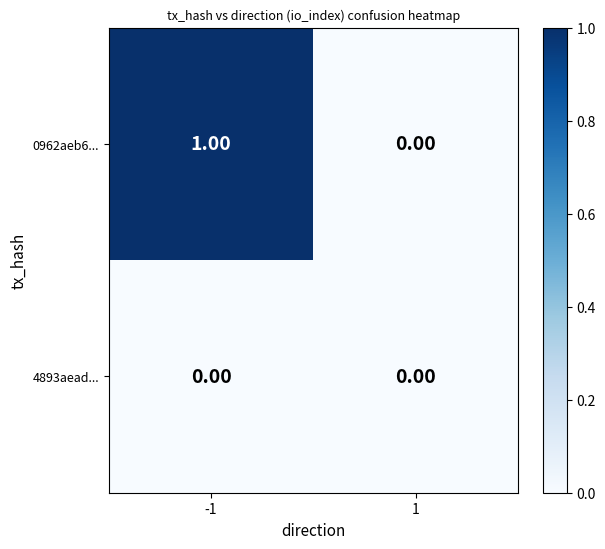

How many data points does each series have?

2